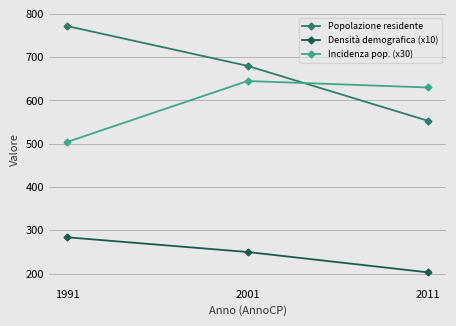

What is the sum of the Popolazione residente values at 2011 and 2001?

1233